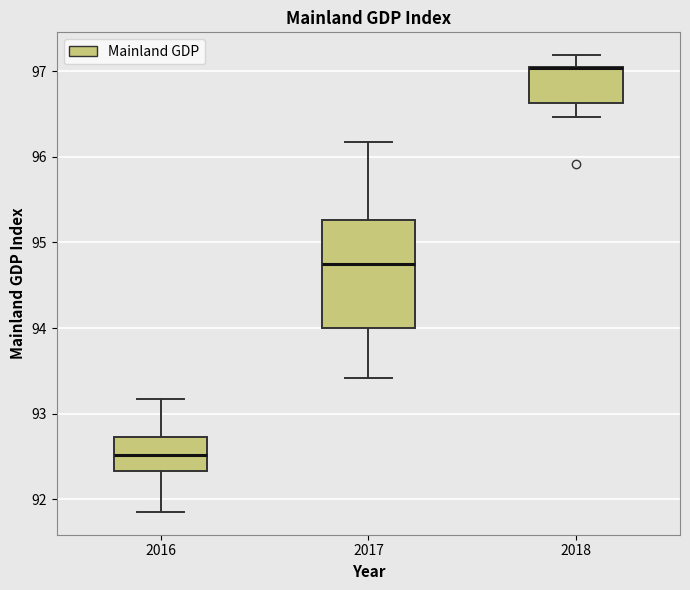

Which box is the tallest, from its lower edge to its upper edge?

2017